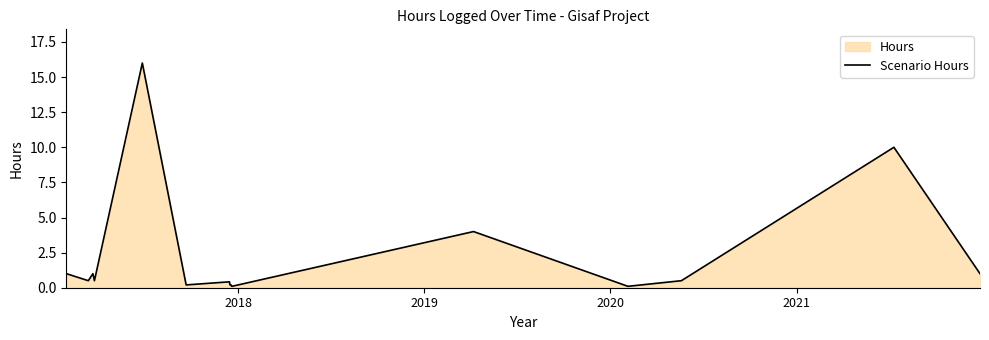

What is the maximum value shown in the chart?

16.0